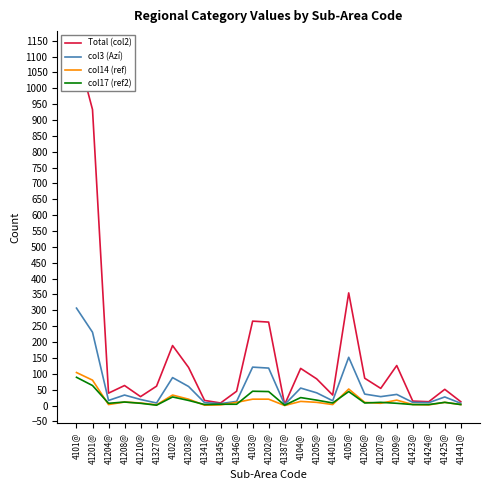

Is the value of Total (col2) at 41207@ greater than the value of col14 (ref) at 41208@?

Yes